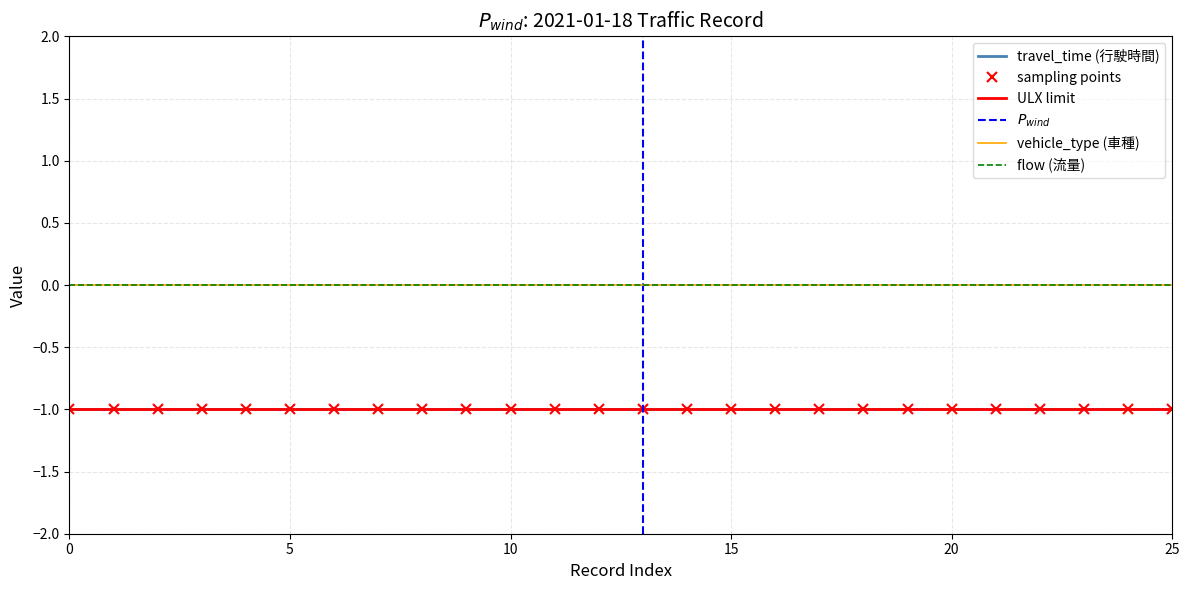

True or false: travel_time has a value of -1 at 14.

False